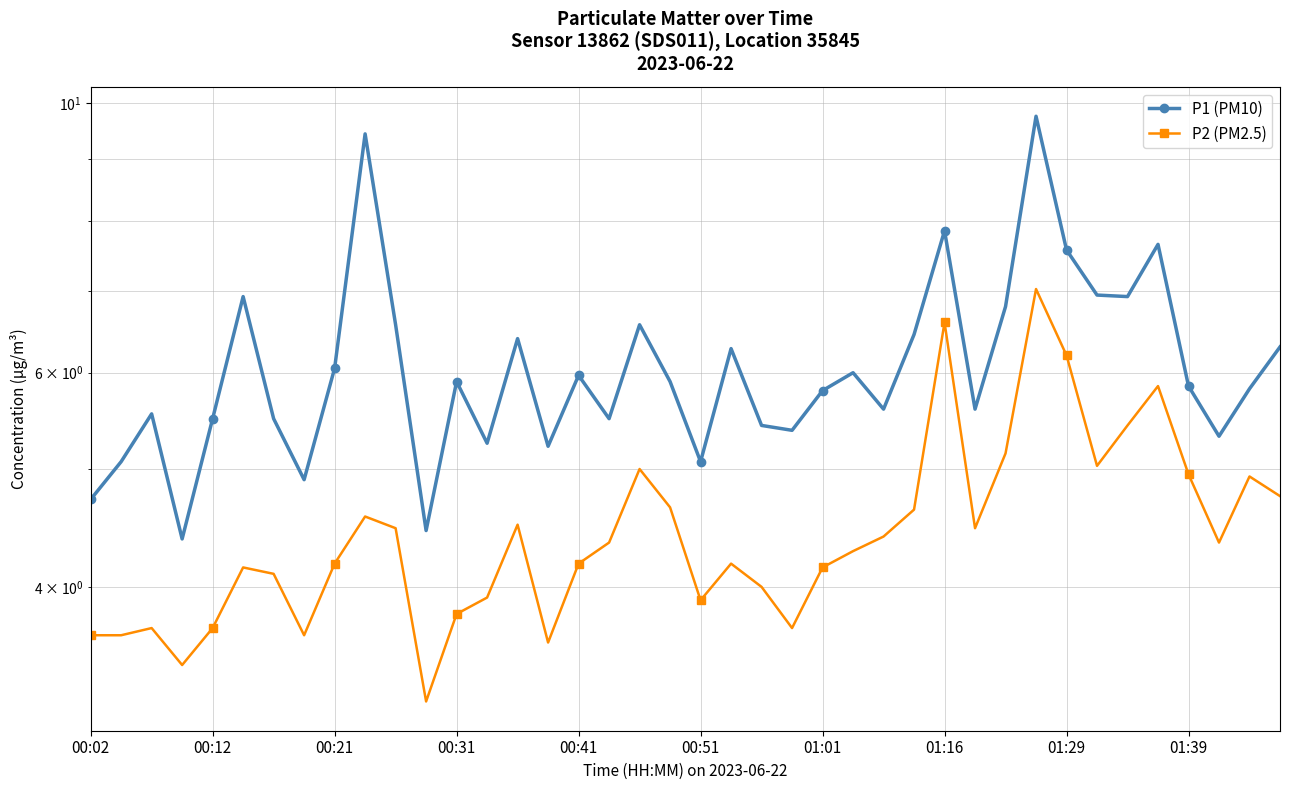

Between 32 and 10, which is larger?

32